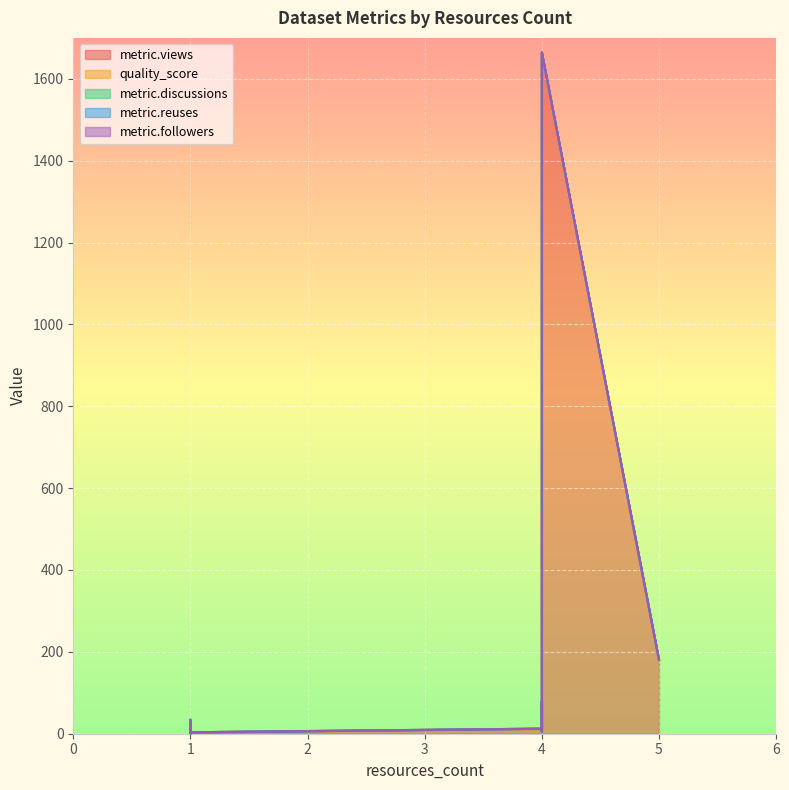

List the labels in order of metric.views value, largest first.

4, 5, 4, 1, 4, 1, 4, 1, 1, 4, 1, 1, 1, 1, 1, 1